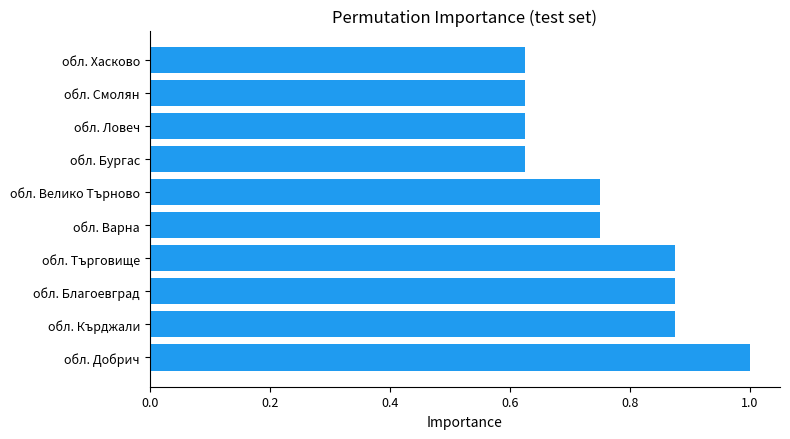

What is the sum of all values?

7.6